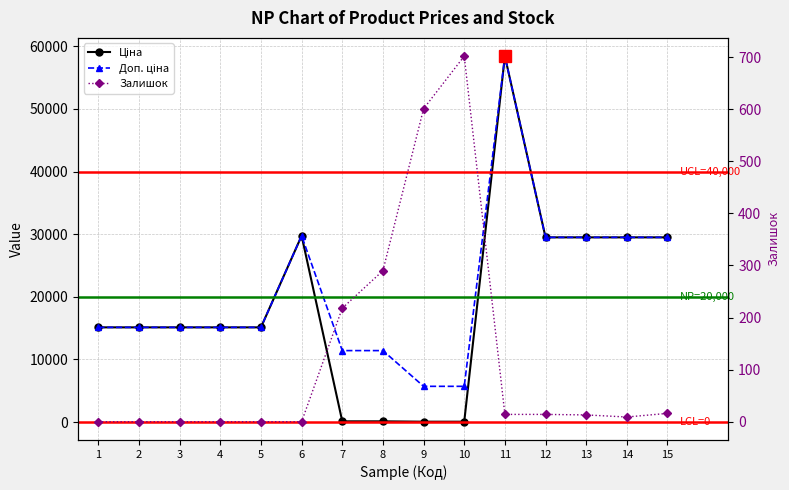

True or false: Ціна and Доп. ціна cross at least once.

False